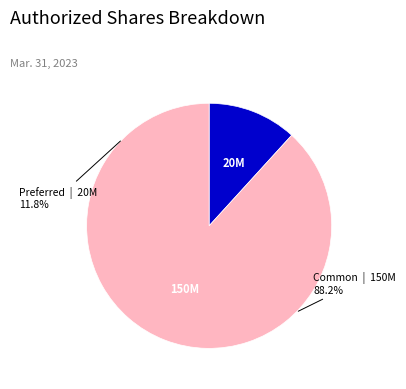

Which slice represents more than half of the pie?

Common stock authorized